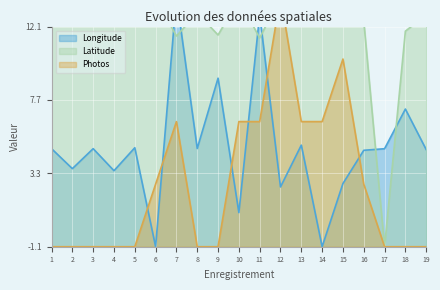

How many intersections are there between Longitude and Latitude?

6